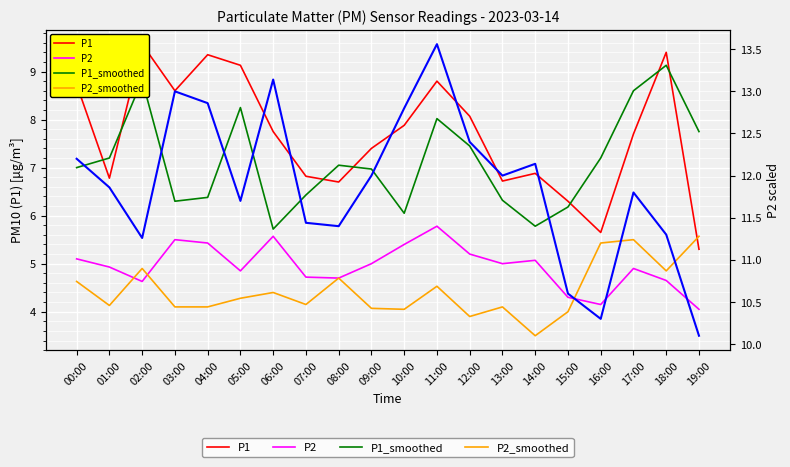

What is the difference between the maximum and minimum values in the P1 series?

4.3